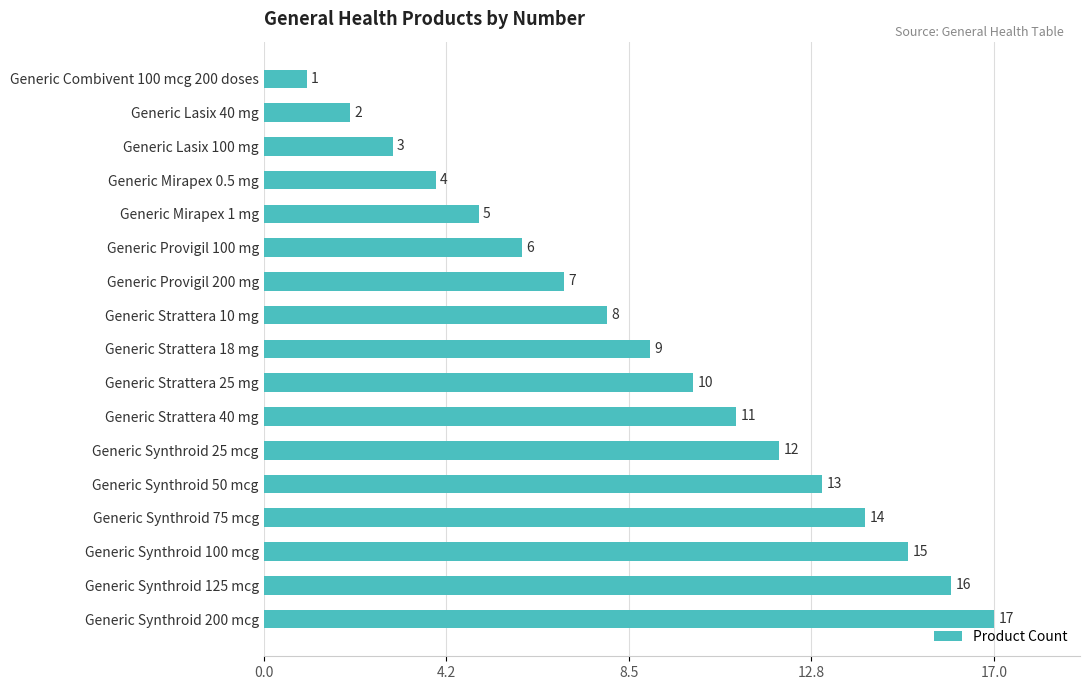

List the labels in order of value, largest first.

Generic Synthroid 200 mcg, Generic Synthroid 125 mcg, Generic Synthroid 100 mcg, Generic Synthroid 75 mcg, Generic Synthroid 50 mcg, Generic Synthroid 25 mcg, Generic Strattera 40 mg, Generic Strattera 25 mg, Generic Strattera 18 mg, Generic Strattera 10 mg, Generic Provigil 200 mg, Generic Provigil 100 mg, Generic Mirapex 1 mg, Generic Mirapex 0.5 mg, Generic Lasix 100 mg, Generic Lasix 40 mg, Generic Combivent 100 mcg 200 doses